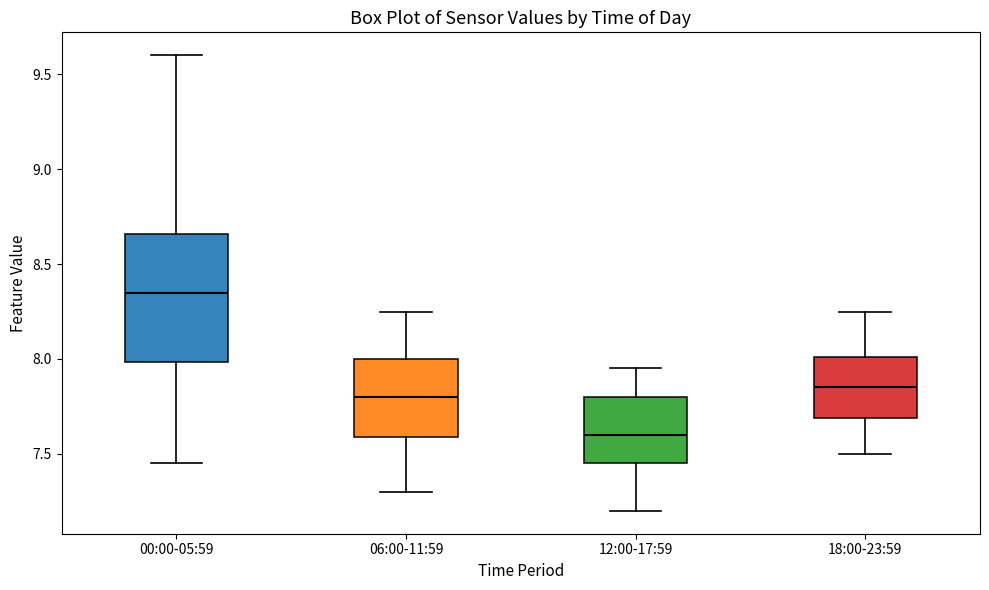

Comparing the boxes themselves (not the whiskers), which one is the tallest?

00:00-05:59